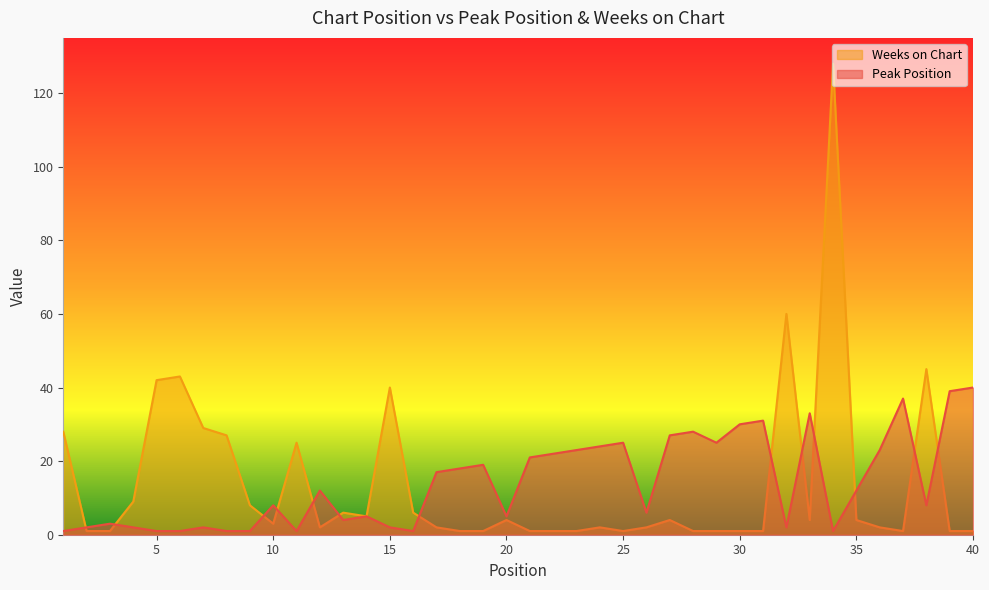

Which series has the widest spread of values?

Weeks on Chart